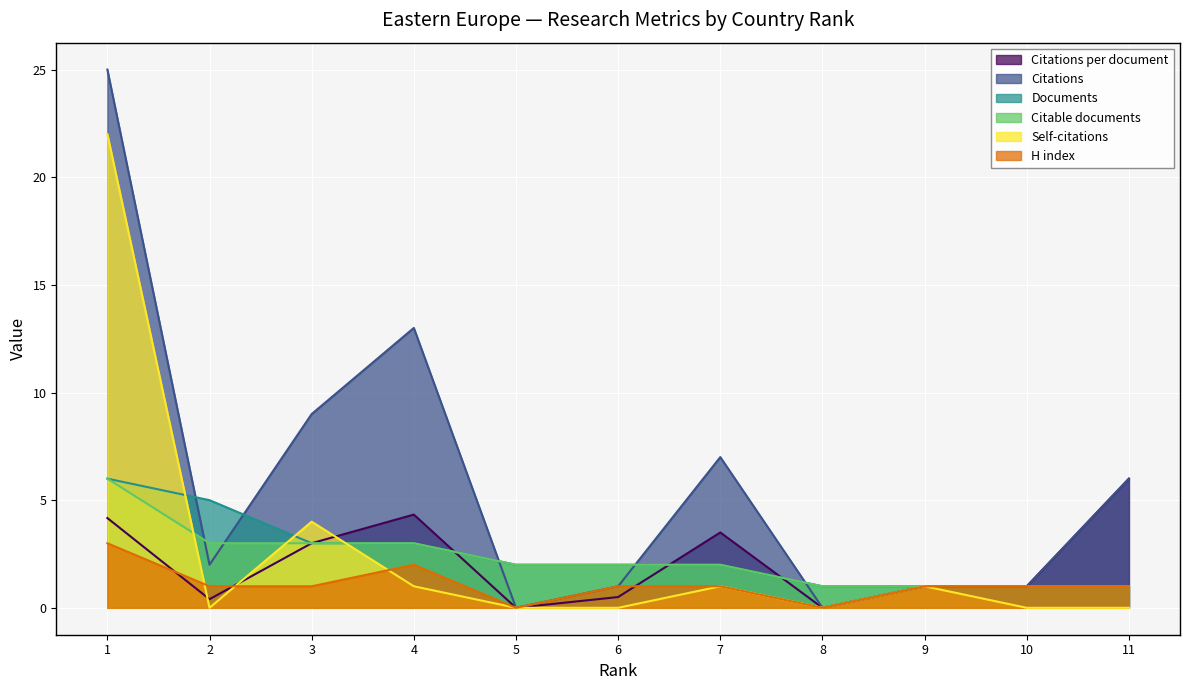

Reading left to right, transcribe all the data shown in this chart.

Citations per document: 1=4.2	2=0.4	3=3.0	4=4.3	5=0.0	6=0.5	7=3.5	8=0.0	9=1.0	10=1.0	11=6.0
Citations: 1=25.0	2=2.0	3=9.0	4=13.0	5=0.0	6=1.0	7=7.0	8=0.0	9=1.0	10=1.0	11=6.0
Documents: 1=6.0	2=5.0	3=3.0	4=3.0	5=2.0	6=2.0	7=2.0	8=1.0	9=1.0	10=1.0	11=1.0
Citable documents: 1=6.0	2=3.0	3=3.0	4=3.0	5=2.0	6=2.0	7=2.0	8=1.0	9=1.0	10=1.0	11=1.0
Self-citations: 1=22.0	2=0.0	3=4.0	4=1.0	5=0.0	6=0.0	7=1.0	8=0.0	9=1.0	10=0.0	11=0.0
H index: 1=3.0	2=1.0	3=1.0	4=2.0	5=0.0	6=1.0	7=1.0	8=0.0	9=1.0	10=1.0	11=1.0